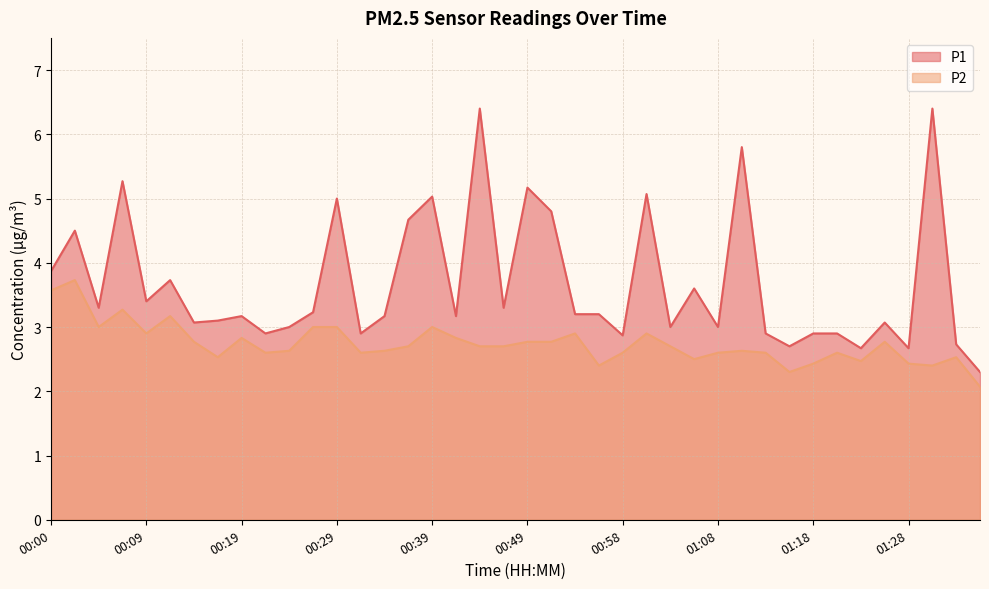

Reading left to right, what are all the values shown in this chart?

P1: 00:00=3.9	00:02=4.5	00:04=3.3	00:07=5.3	00:09=3.4	00:12=3.7	00:14=3.1	00:17=3.1	00:19=3.2	00:22=2.9	00:24=3.0	00:27=3.2	00:29=5.0	00:31=2.9	00:34=3.2	00:36=4.7	00:39=5.0	00:41=3.2	00:44=6.4	00:46=3.3	00:49=5.2	00:51=4.8	00:53=3.2	00:56=3.2	00:58=2.9	01:01=5.1	01:03=3.0	01:06=3.6	01:08=3.0	01:11=5.8	01:13=2.9	01:15=2.7	01:18=2.9	01:20=2.9	01:23=2.7	01:25=3.1	01:28=2.7	01:30=6.4	01:33=2.7	01:35=2.3
P2: 00:00=3.6	00:02=3.7	00:04=3.0	00:07=3.3	00:09=2.9	00:12=3.2	00:14=2.8	00:17=2.5	00:19=2.8	00:22=2.6	00:24=2.6	00:27=3.0	00:29=3.0	00:31=2.6	00:34=2.6	00:36=2.7	00:39=3.0	00:41=2.8	00:44=2.7	00:46=2.7	00:49=2.8	00:51=2.8	00:53=2.9	00:56=2.4	00:58=2.6	01:01=2.9	01:03=2.7	01:06=2.5	01:08=2.6	01:11=2.6	01:13=2.6	01:15=2.3	01:18=2.4	01:20=2.6	01:23=2.5	01:25=2.8	01:28=2.4	01:30=2.4	01:33=2.5	01:35=2.1